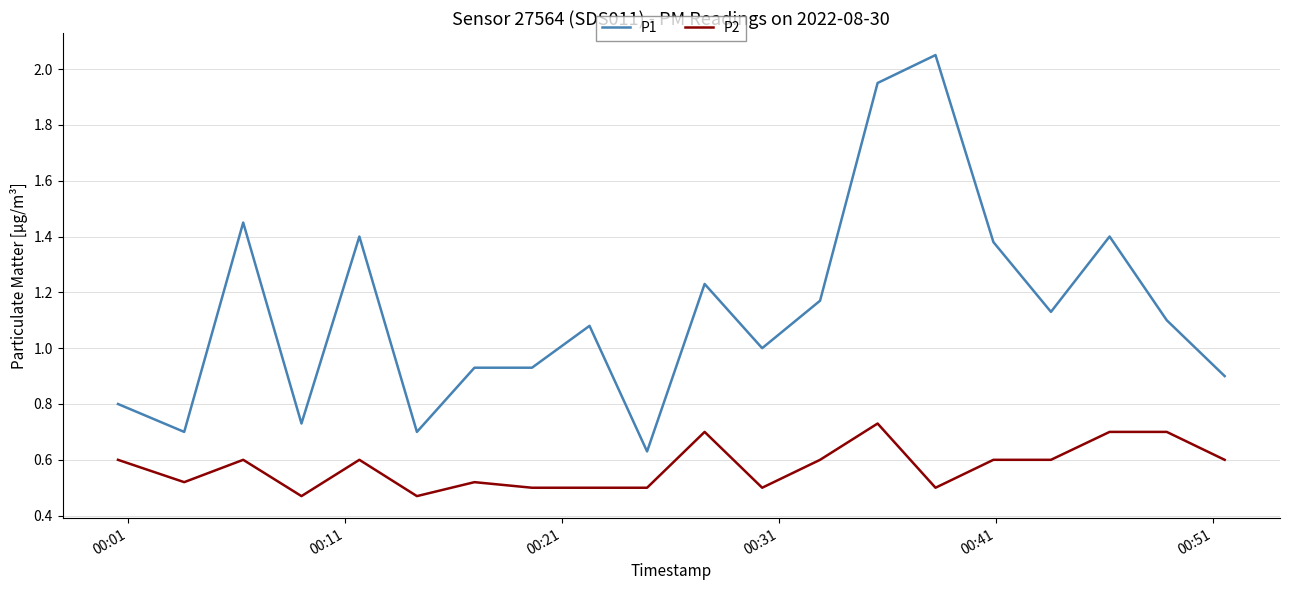

Is this an area chart (filled region under the line)?

No